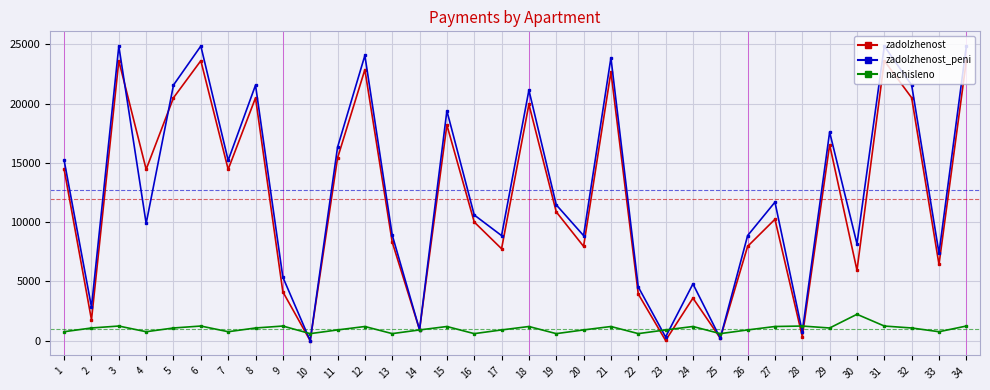

List the labels in order of zadolzhenost_peni value, largest first.

6, 3, 31, 34, 12, 21, 5, 32, 8, 18, 15, 29, 11, 1, 7, 27, 19, 16, 4, 13, 17, 20, 26, 30, 33, 9, 24, 22, 2, 14, 28, 23, 25, 10